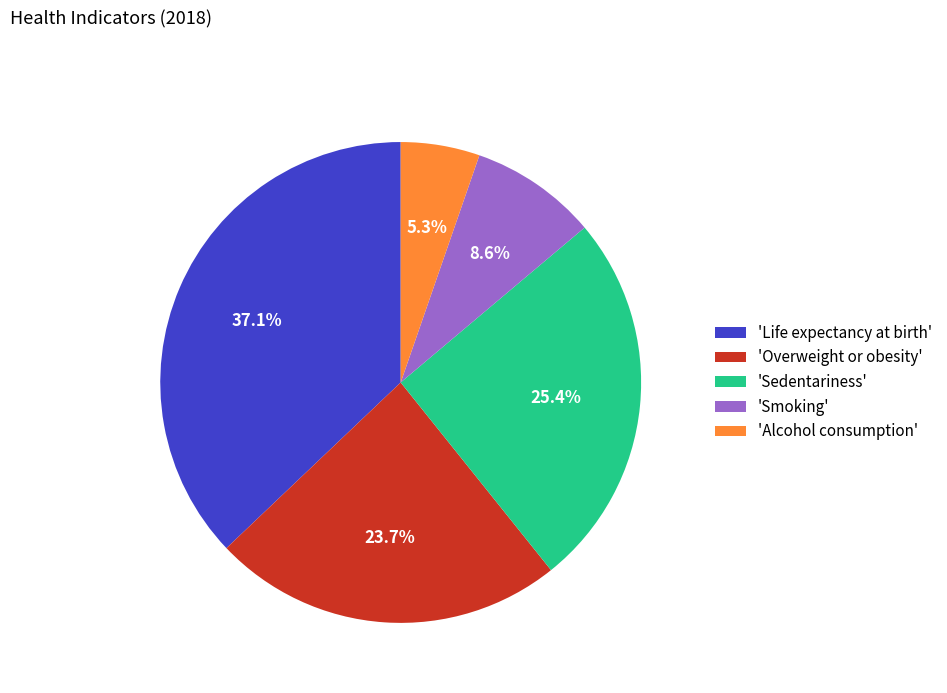

Which category has the biggest portion of the pie?

'Life expectancy at birth'